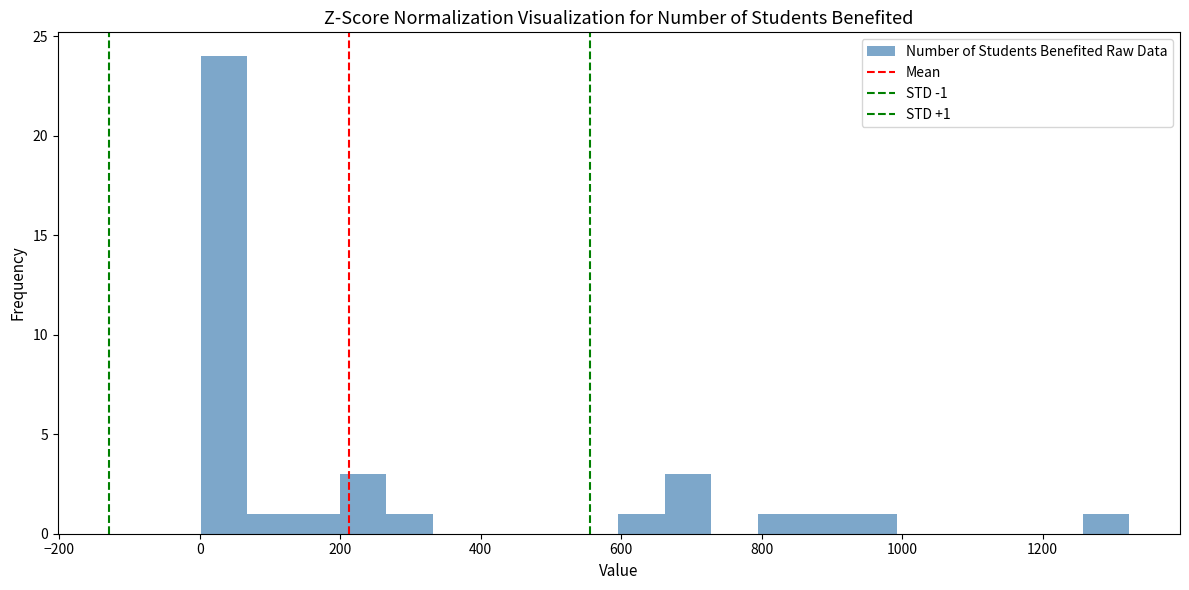

Around what value on the x-axis is the tallest bar? Give the approximate position of its centre, as read against the axis.

40